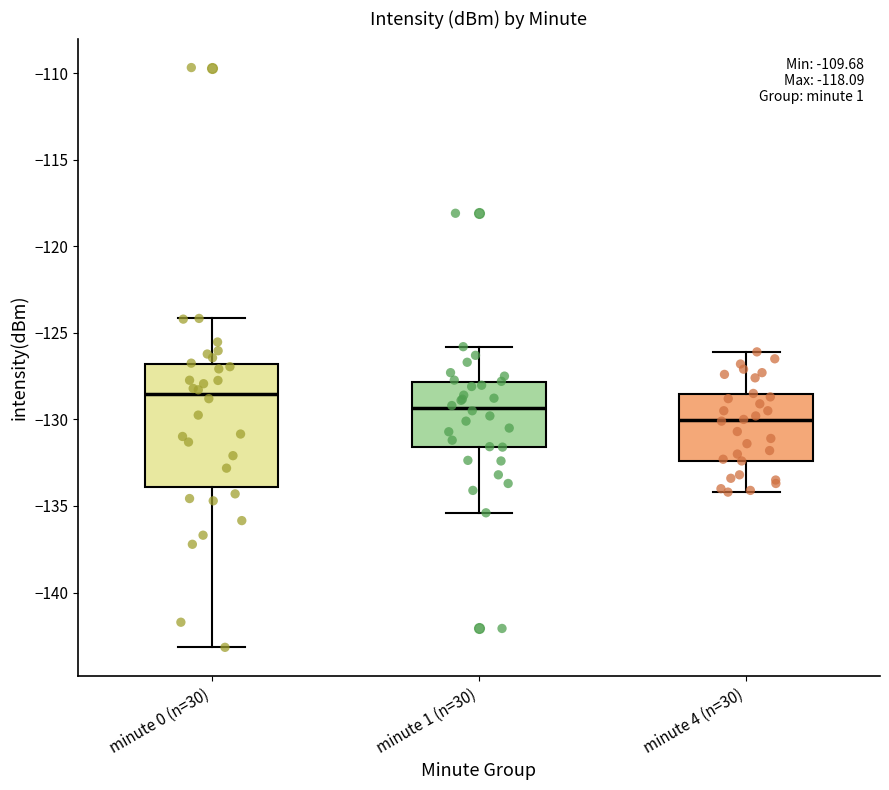

Reading left to right, transcribe this box plot: for each box, give where its median line is, the range the box spans, and where its two whiskers end, as read against the y-axis. The values are not printed on the chart, so give them approximately, as read against the axis.

minute 0 (n=30): median -128.5, box -134.0 to -127.0, whiskers -143.0 to -124.0
minute 1 (n=30): median -129.5, box -131.5 to -128.0, whiskers -135.5 to -126.0
minute 4 (n=30): median -130.0, box -132.5 to -128.5, whiskers -134.0 to -126.0